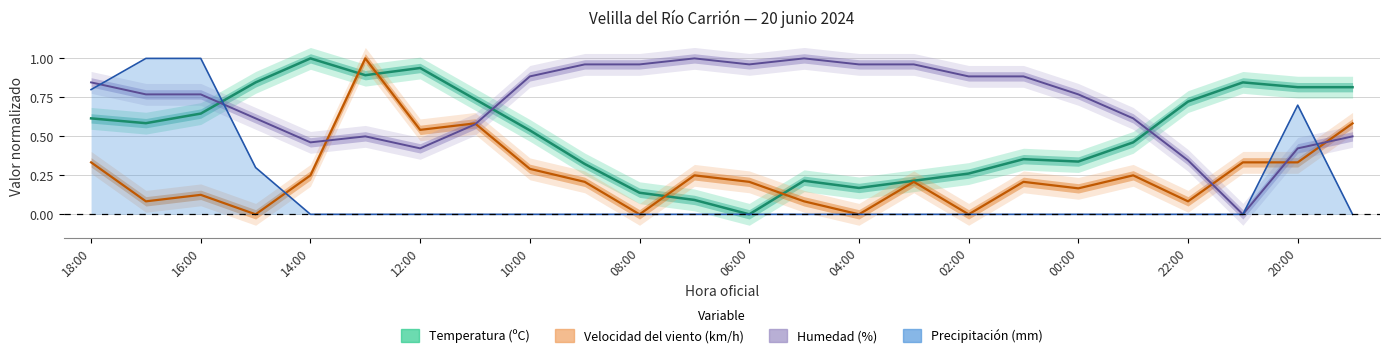

Count the number of categories in the chart.

24